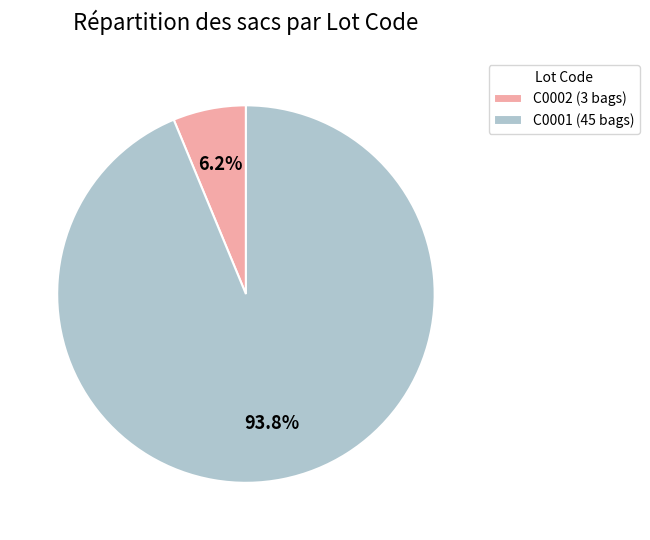

Which slice represents more than half of the pie?

C0001